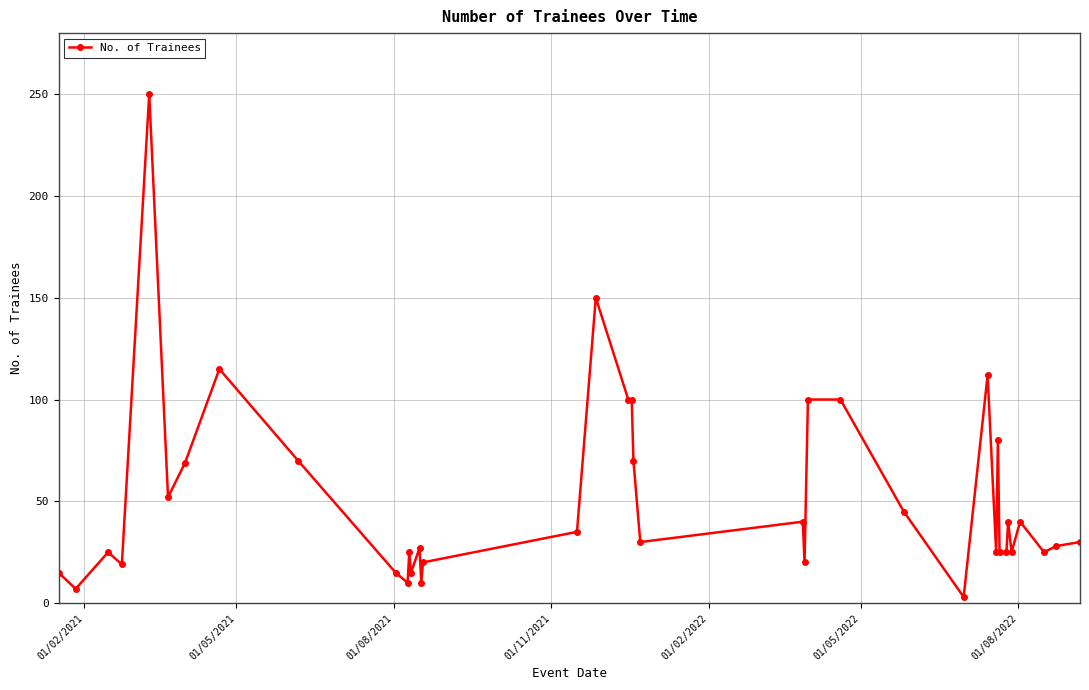

What is the greatest value displayed?

250